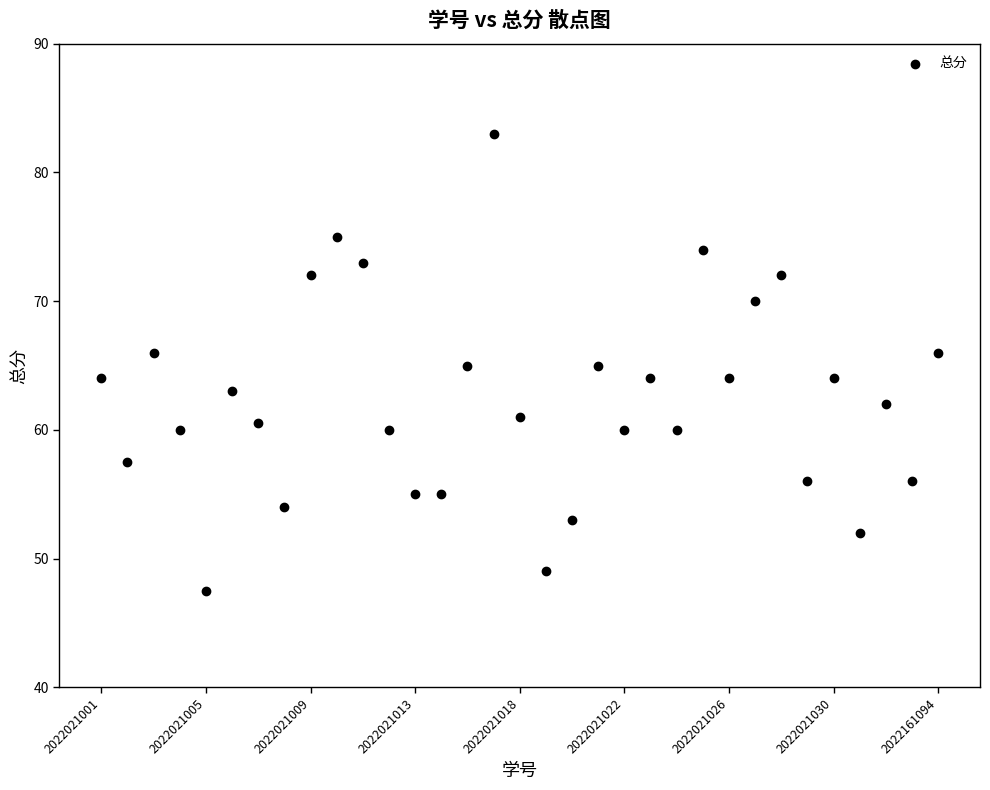

What is the range of Y values (max minus min)?

35.5